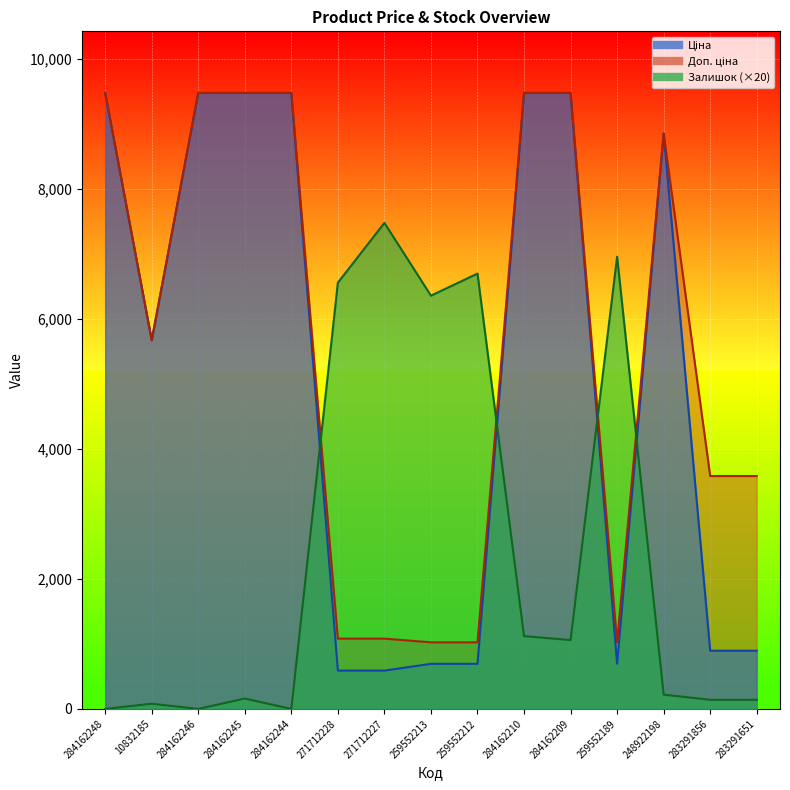

What is the label of the 6th point from the right?

284162210